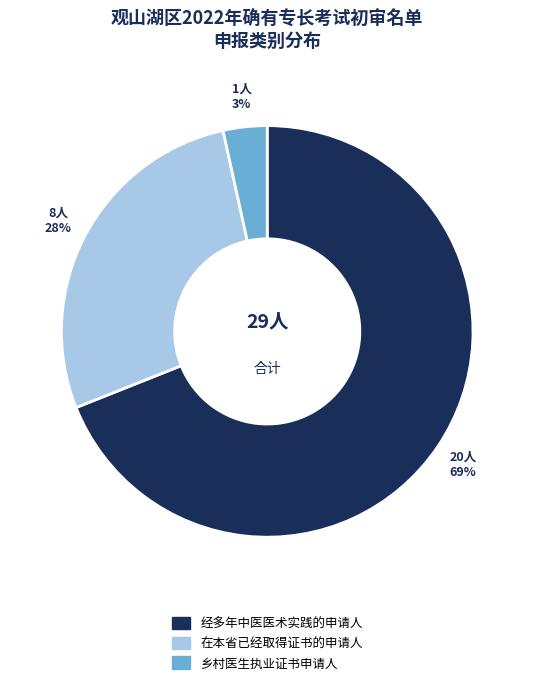

Between 经多年中医医术实践的申请人 and 在本省已经取得证书的申请人, which is larger?

经多年中医医术实践的申请人